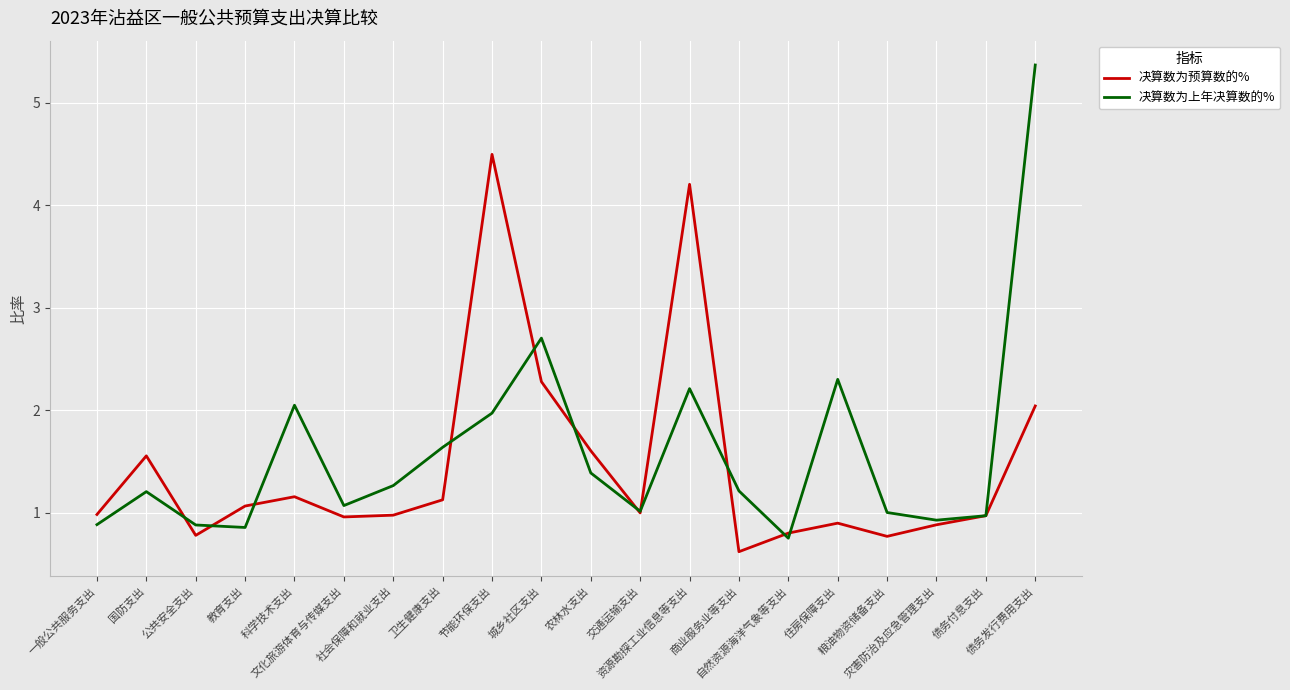

Which label corresponds to the largest value in the chart?

债务发行费用支出